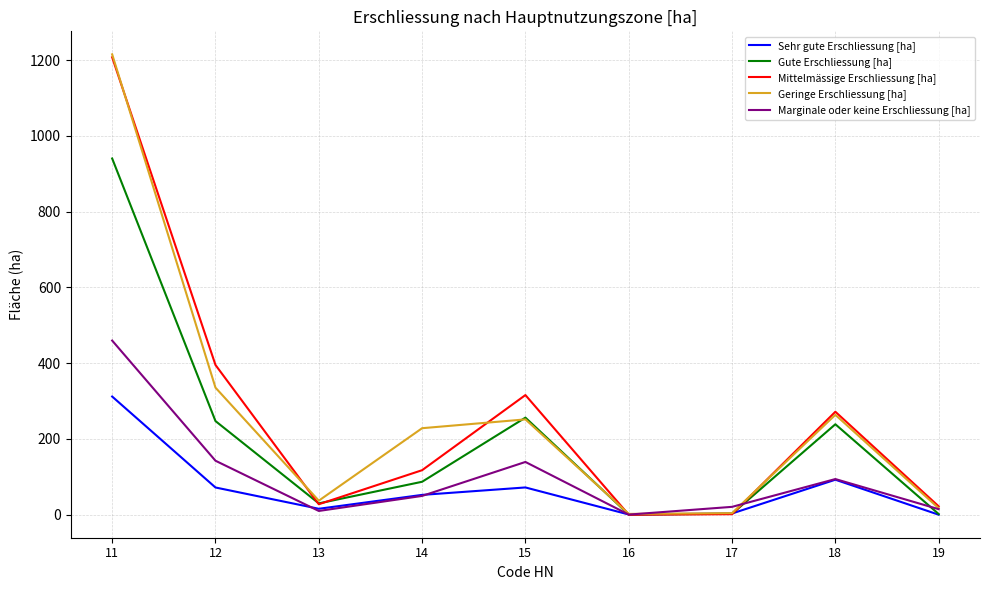

Between 11 and 14, which series saw the biggest shift?

Mittelmässige Erschliessung [ha]